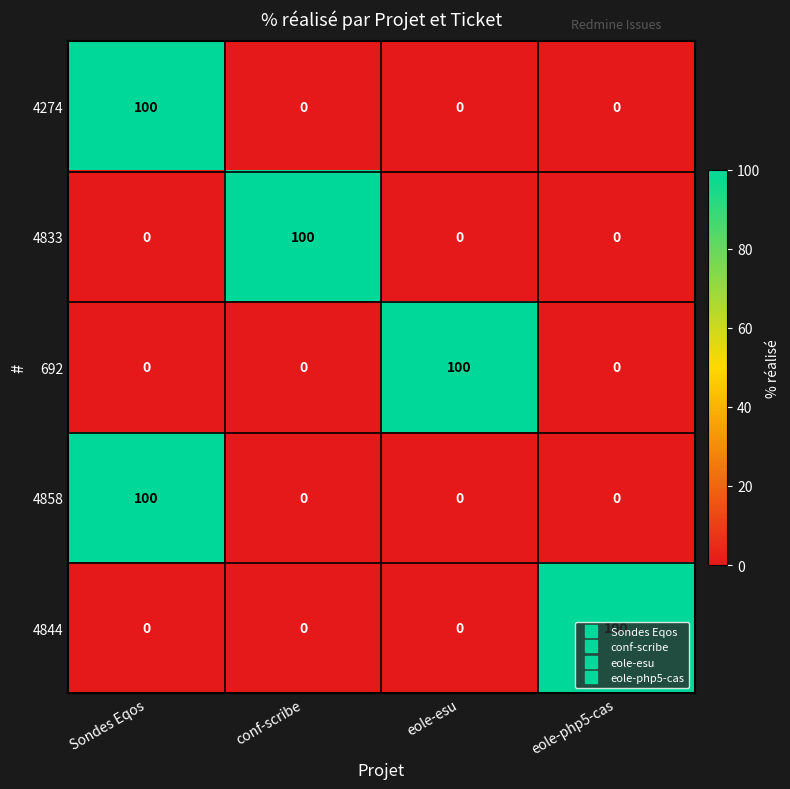

At how many categories does at least one series exceed 28?

4